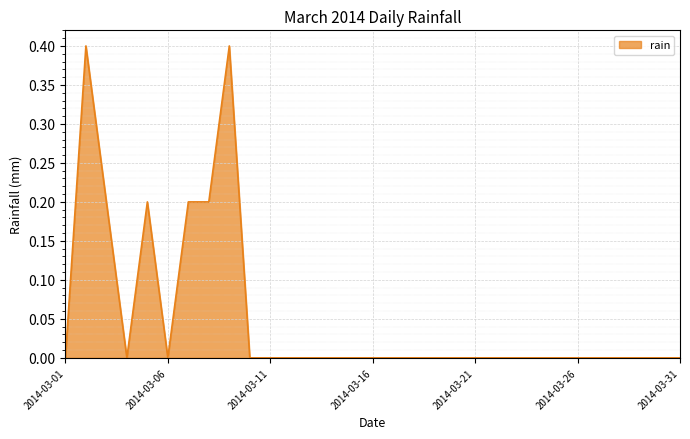

How many distinct data groups are displayed?

1